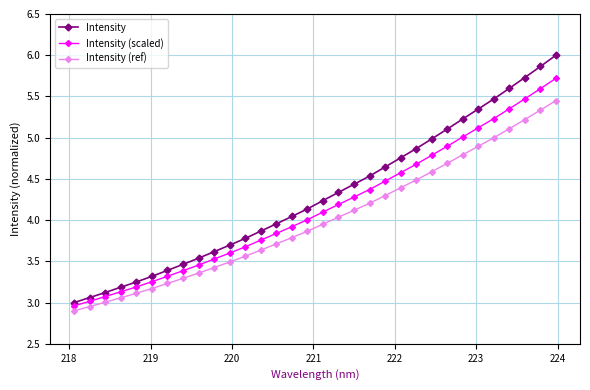

True or false: Intensity (ref) and Intensity cross at least once.

False